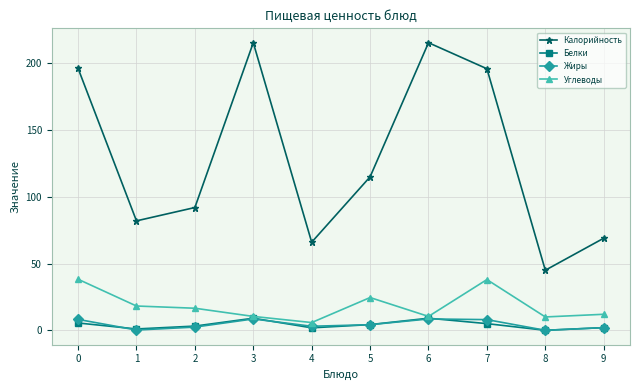

Which series has the largest total across all categories?

Калорийность